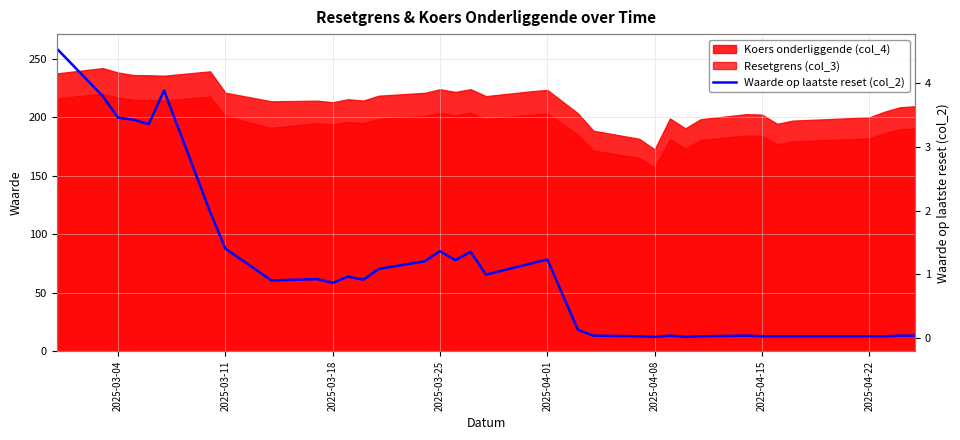

What is the sum of all values?

40.5